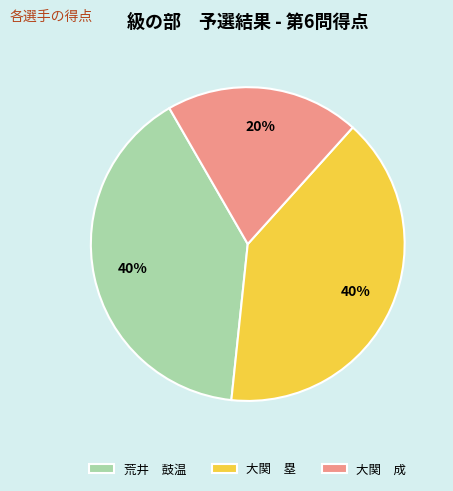

The 荒井 鼓温 slice represents 40% of the pie. True or false?

True